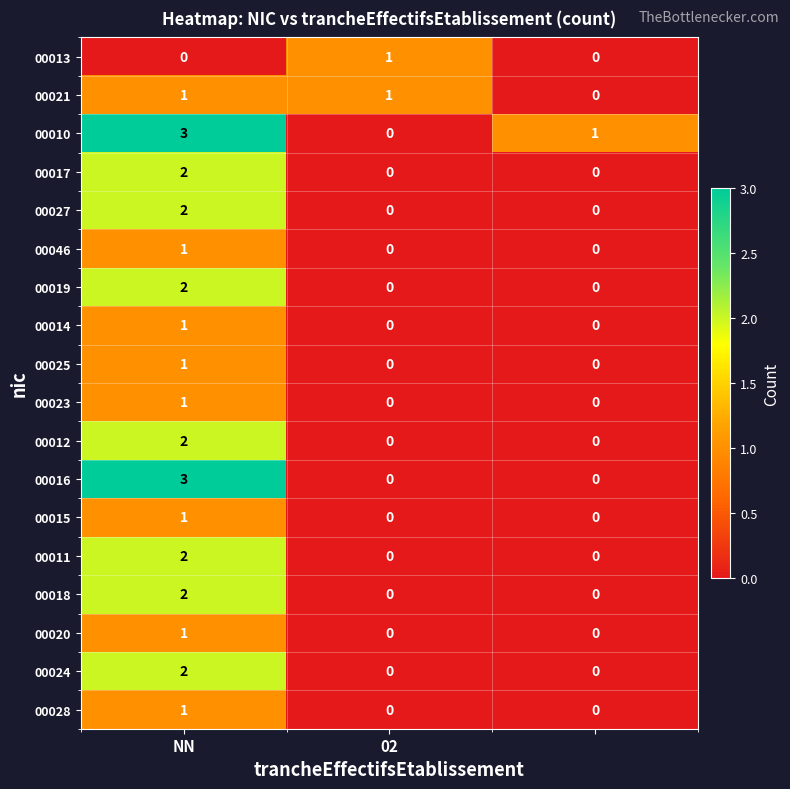

Which series has the largest total across all categories?

00010